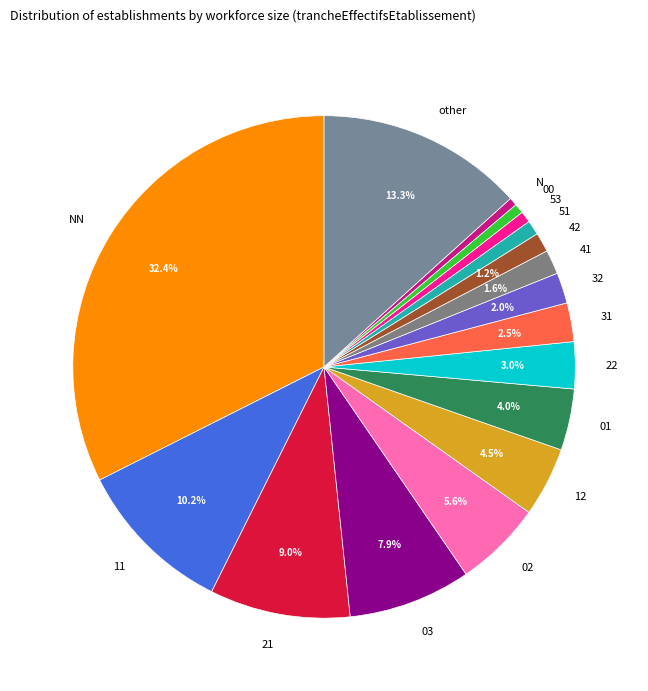

Is there any slice that represents more than half of the pie?

No